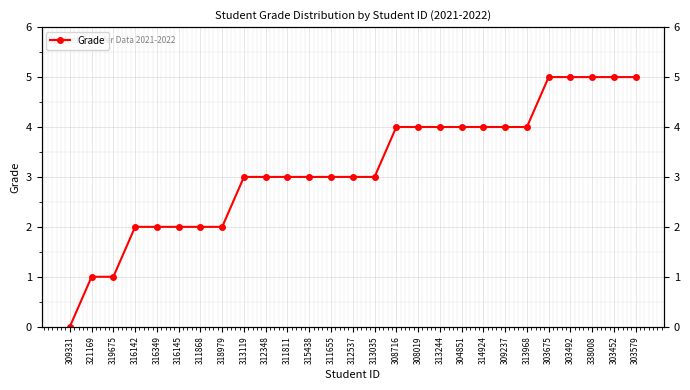

Reading right to left, list all the values displayed in this chart.

303579=5	303452=5	338008=5	303492=5	303675=5	313968=4	309237=4	314924=4	304851=4	313244=4	308019=4	308716=4	313035=3	312537=3	311655=3	315438=3	311811=3	312348=3	313119=3	318979=2	311868=2	316145=2	316349=2	316142=2	319675=1	321169=1	309331=0